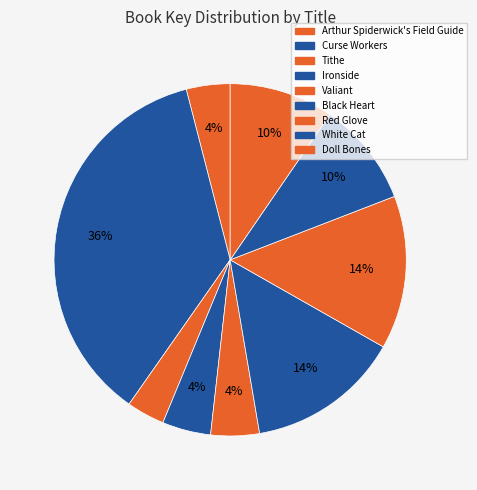

What is the ratio of the value at Ironside to the value at Tithe?

1.3